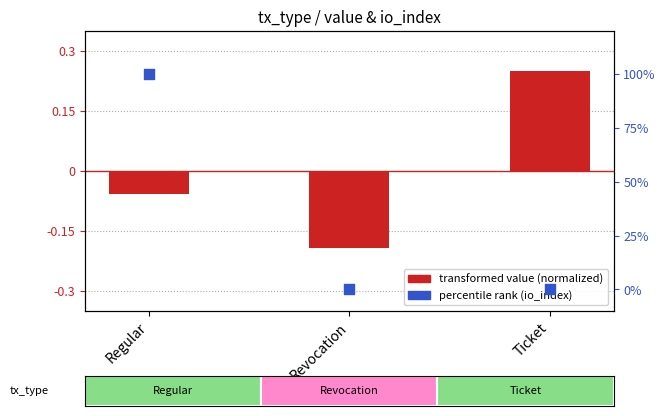

Which series has the largest total across all categories?

percentile rank (io_index)